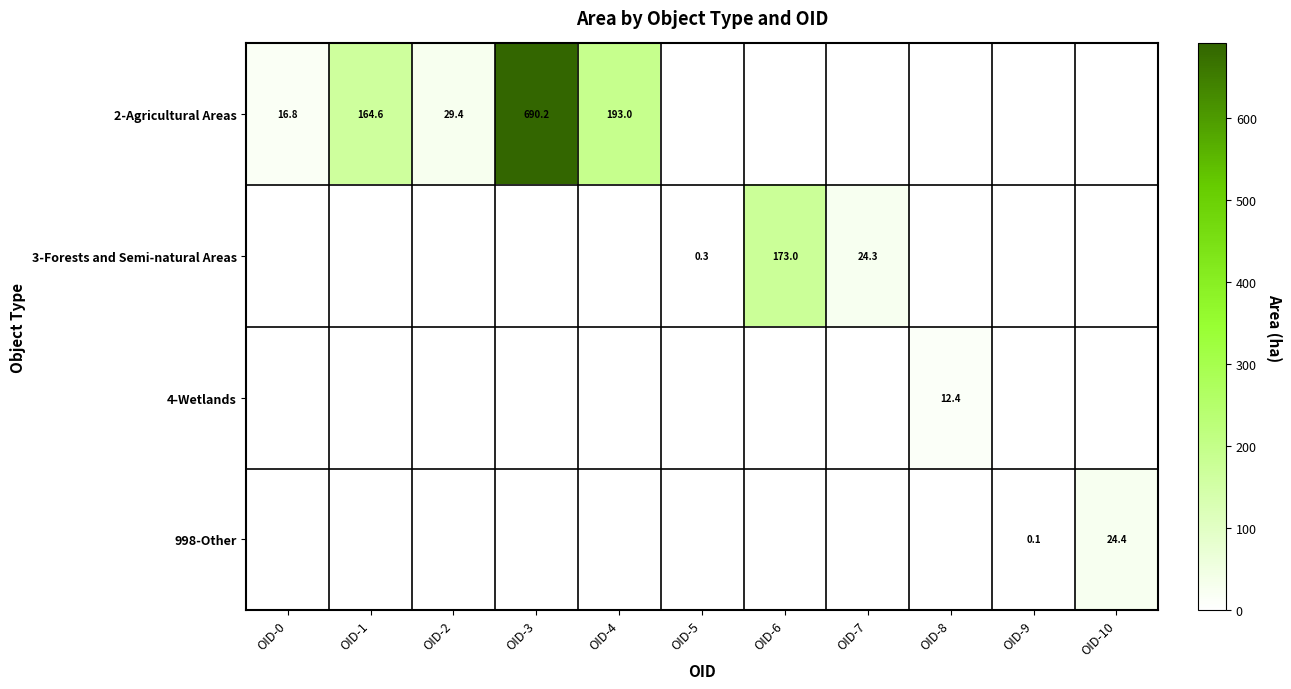

Is it true that 998-Other equals 24.4 at OID-10?

True